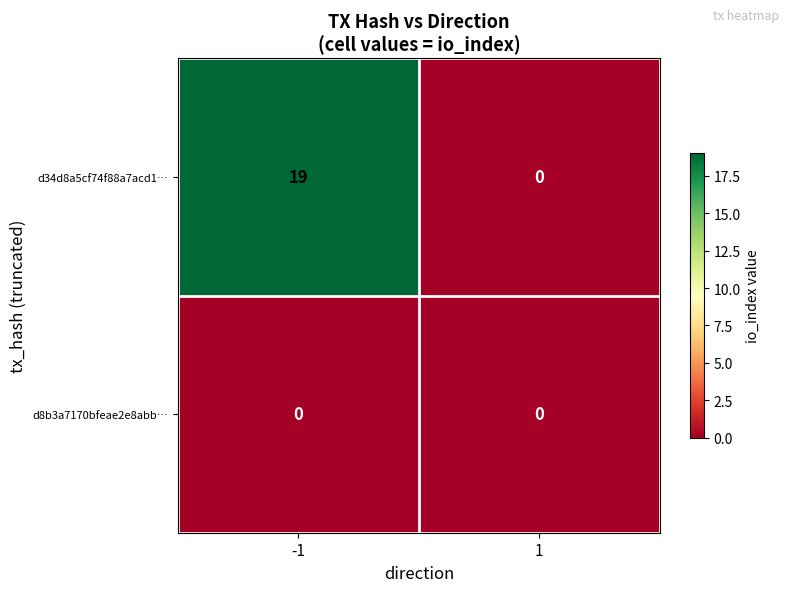

What is the sum of all d34d8a5cf74f88a7acd1… values?

19